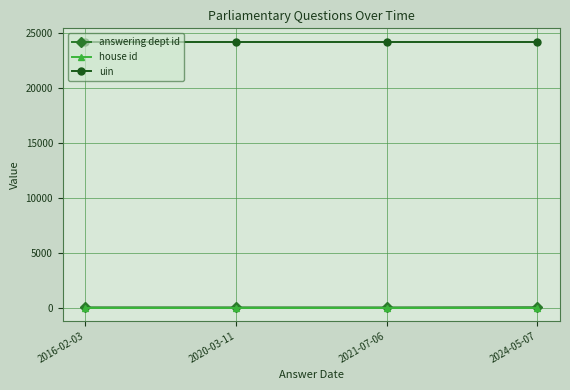

How many lines are shown in the chart?

3